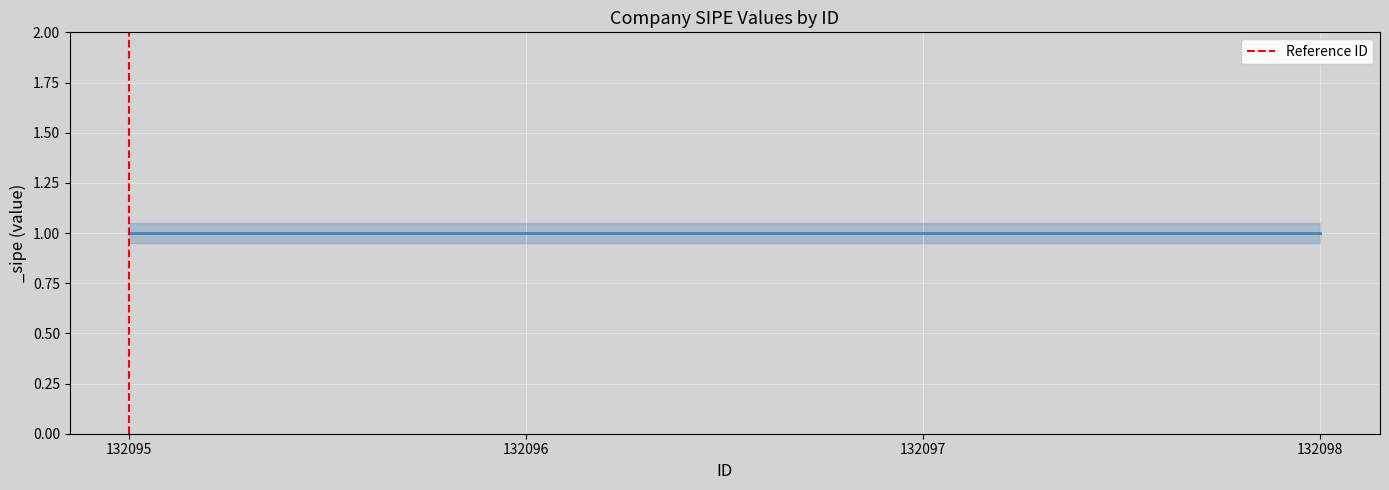

Which has a higher value, 132095 or 132095?

132095